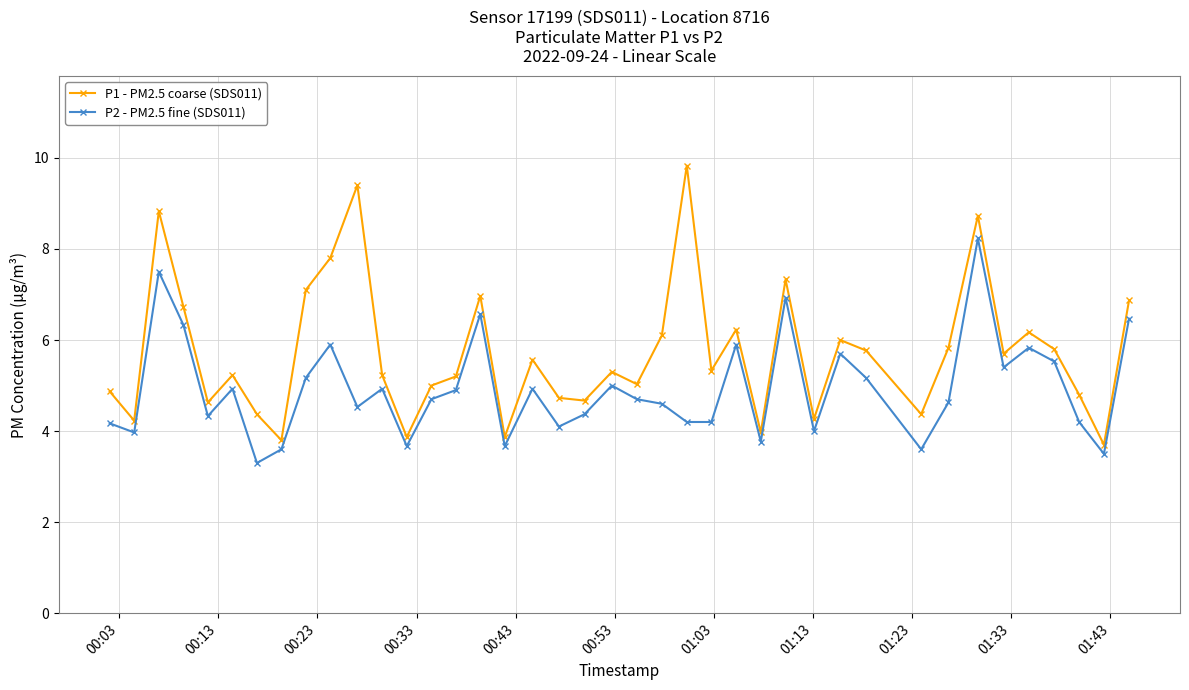

Which series has the largest total across all categories?

P1 - PM2.5 coarse (SDS011)